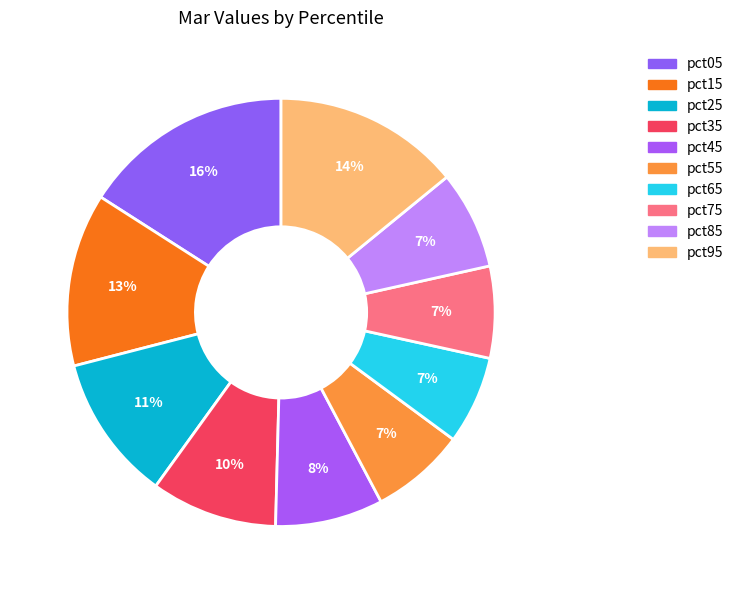

Is there any slice that represents more than half of the pie?

No